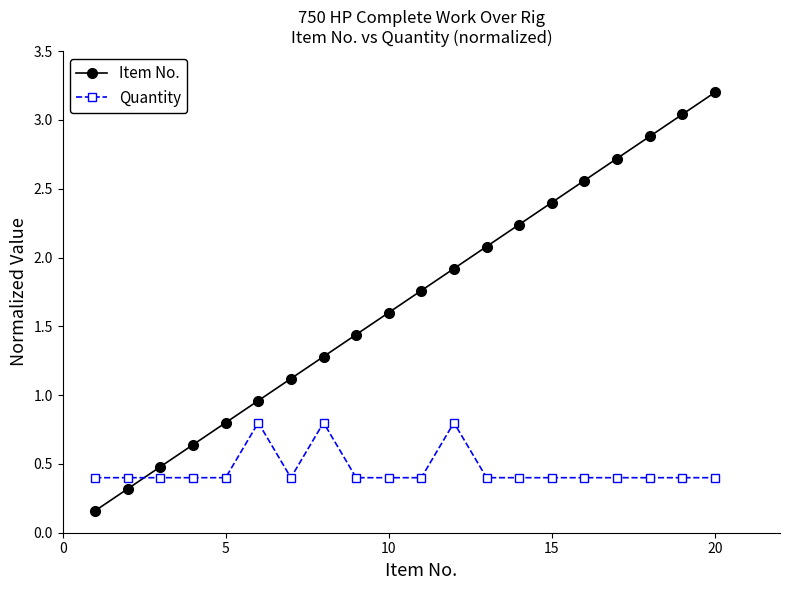

Which series has the largest range (max minus min)?

Item No.